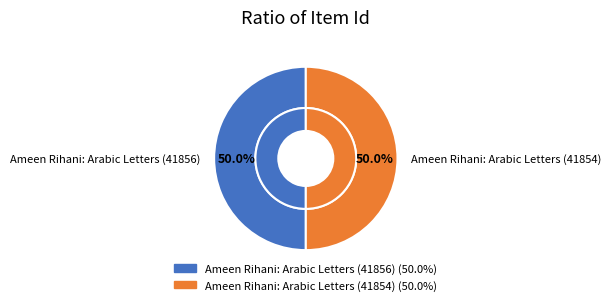

To the nearest percent, what is the average slice percentage?

50%